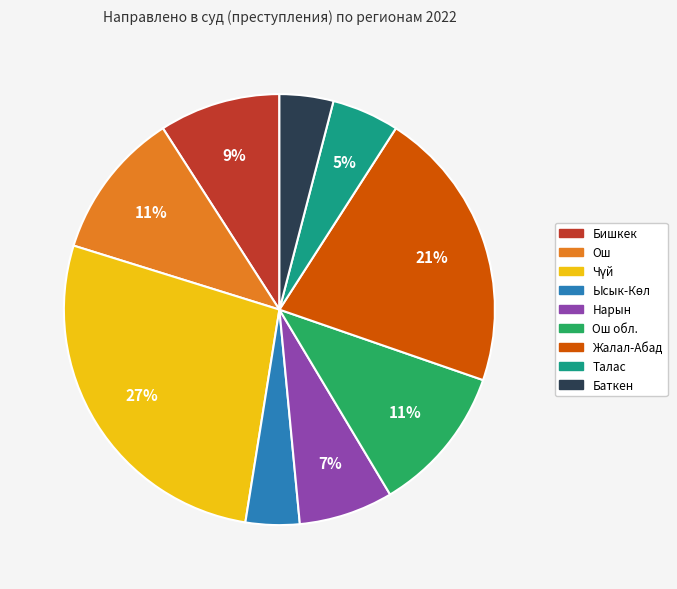

To the nearest percent, what is the average slice percentage?

11%